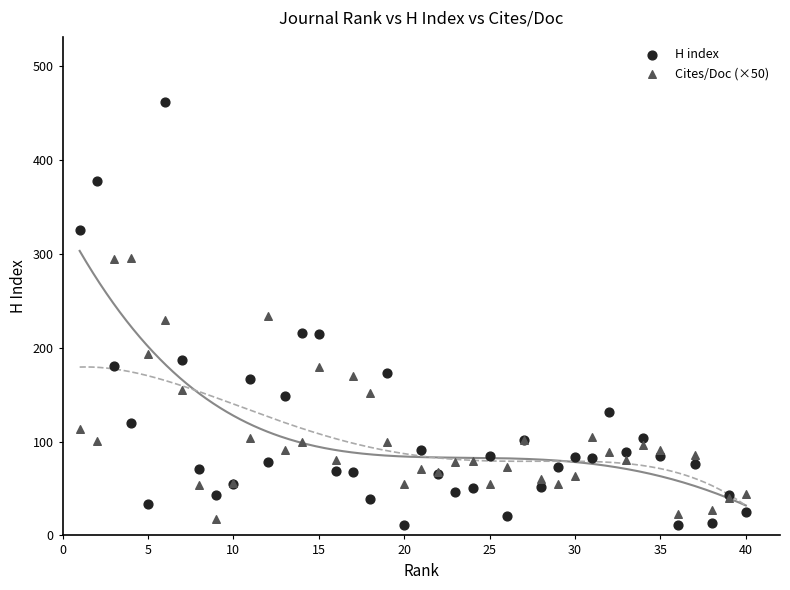

Which series reaches the maximum Y coordinate?

H index